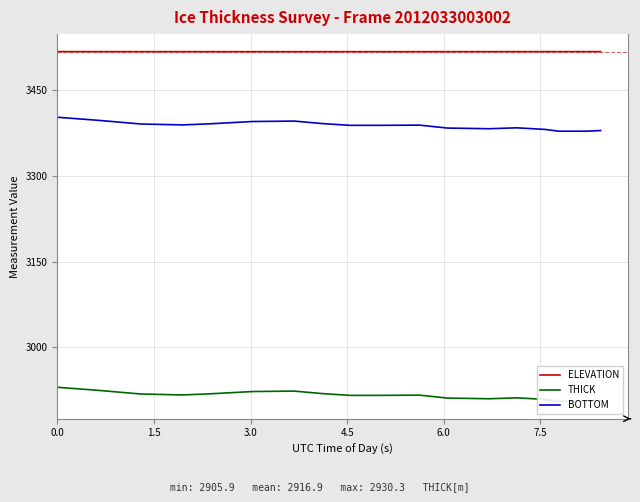

True or false: ELEVATION and BOTTOM cross at least once.

False